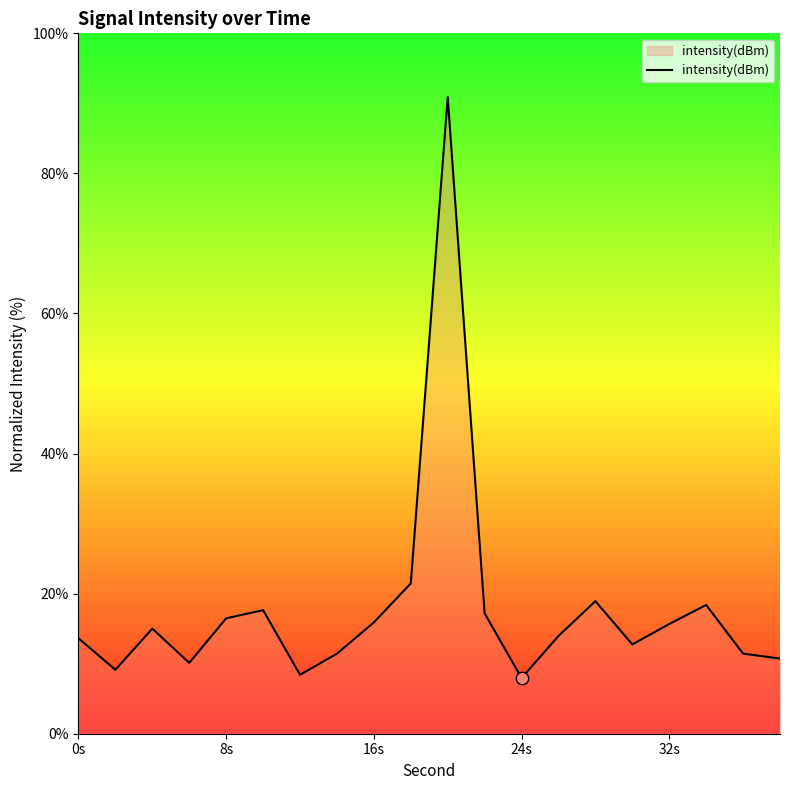

What is the difference between the maximum and minimum values?

83.0